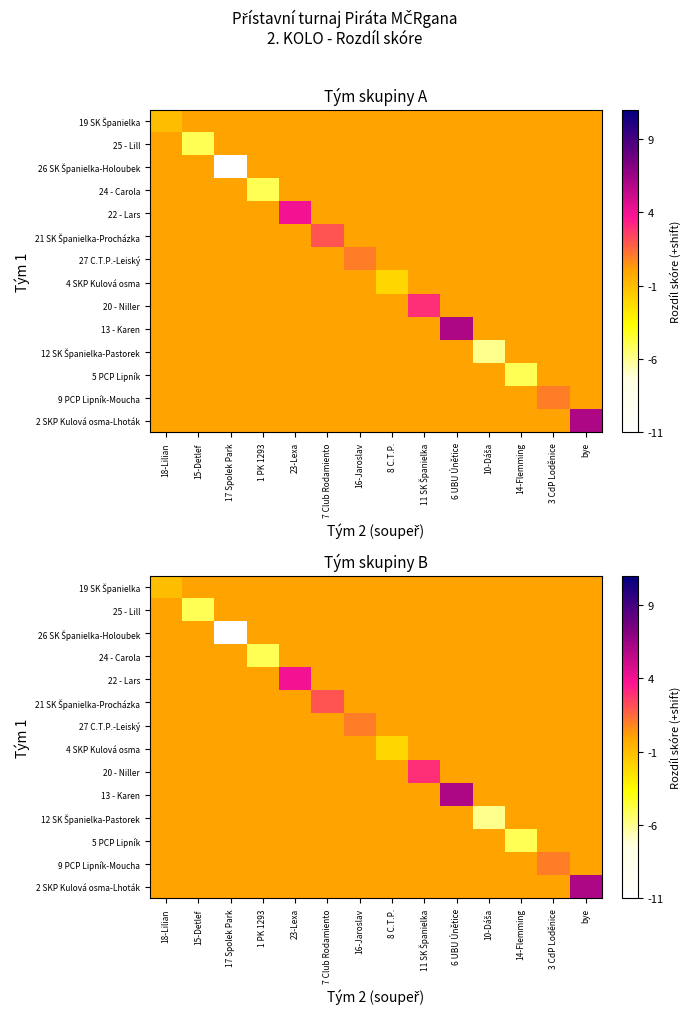

Which series has the widest spread of values?

26 SK Španielka-Holoubek